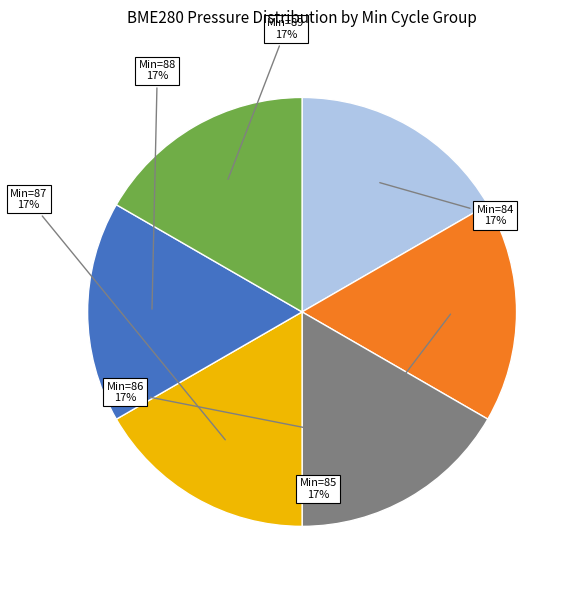

How many slices are in this pie chart?

6